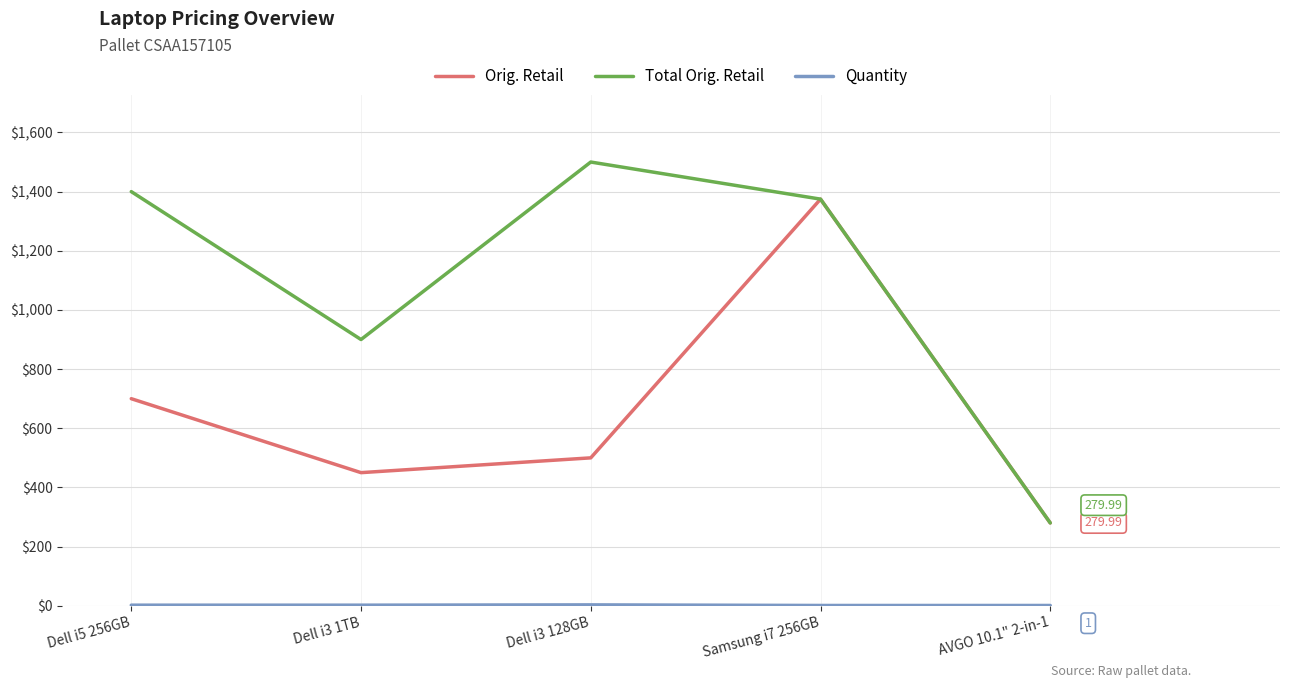

Between Dell i5 256GB and AVGO 10.1" 2-in-1, which series saw the biggest shift?

Total Orig. Retail